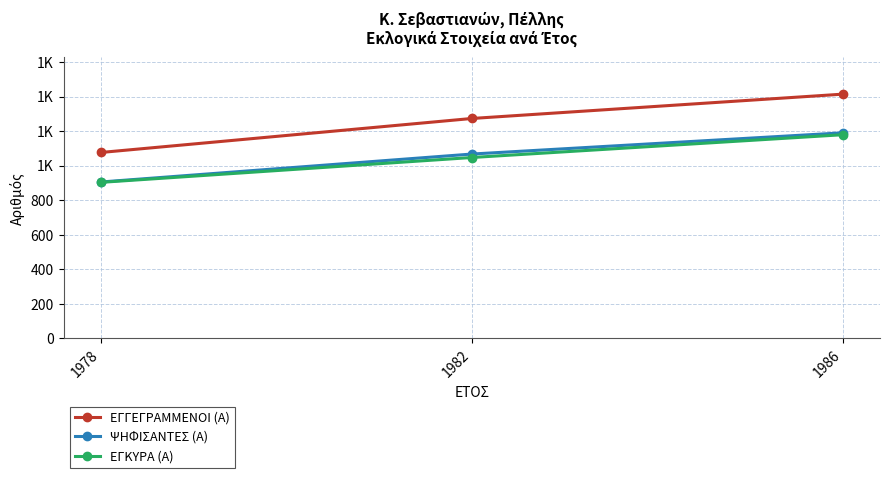

Does the chart have visible grid lines?

Yes